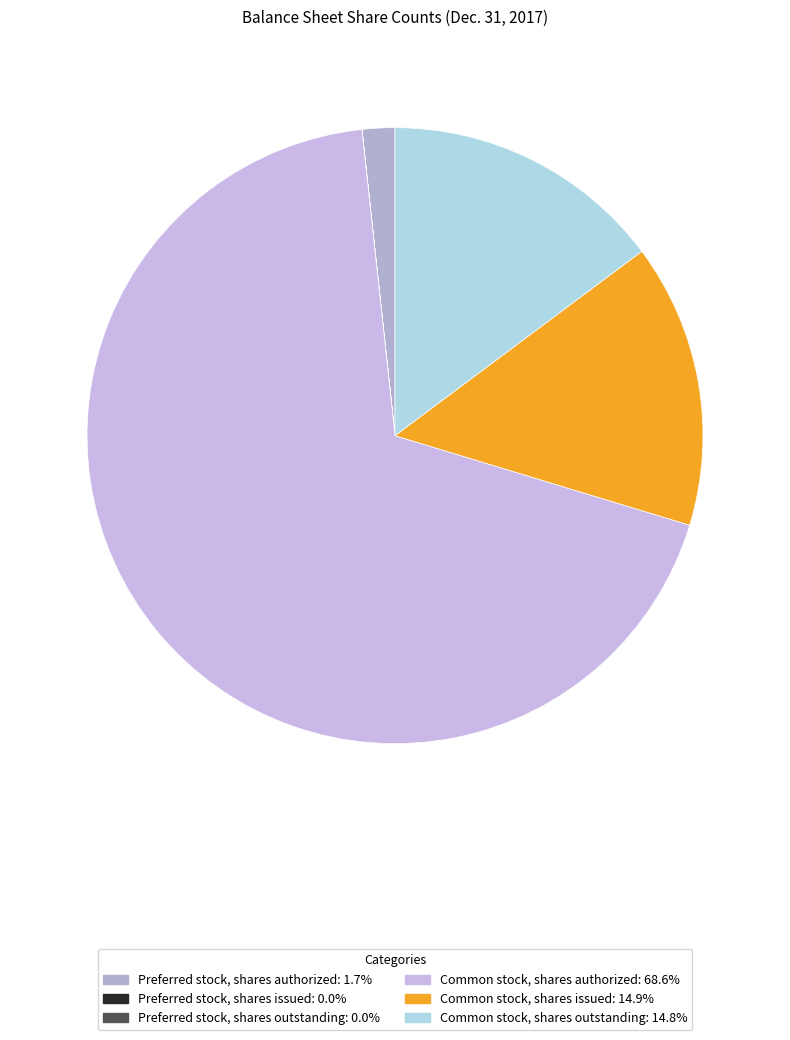

The Preferred stock, shares issued slice represents 0% of the pie. True or false?

True